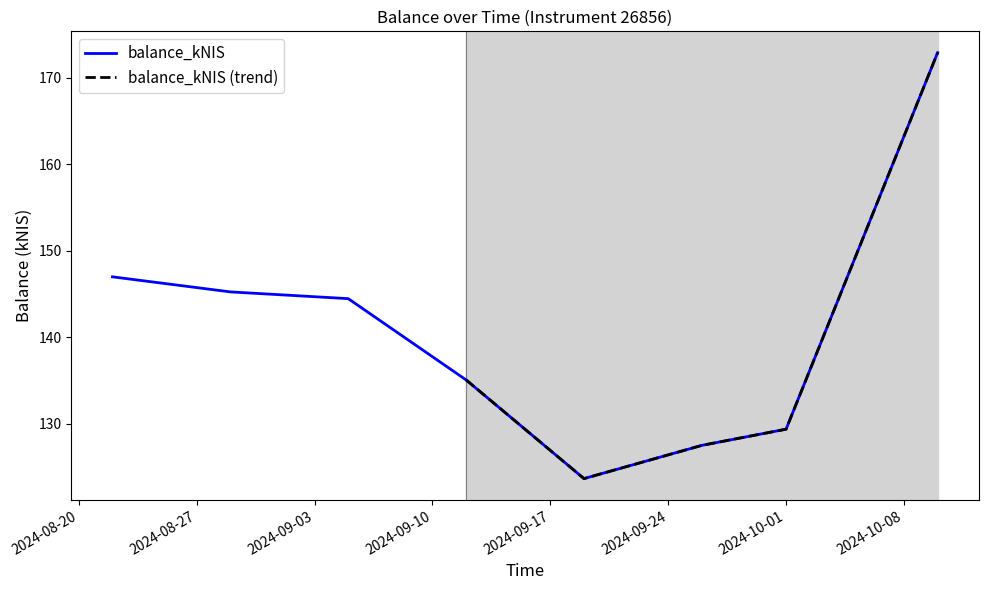

At which category does the chart reach its minimum across all series?

2024-09-19